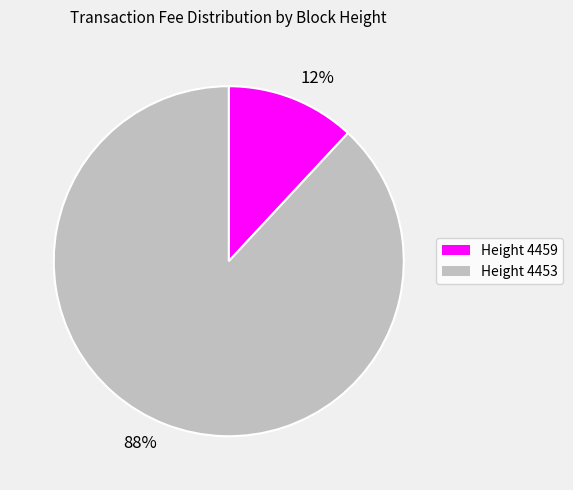

To the nearest percent, what percentage of the pie is Height 4459?

12%